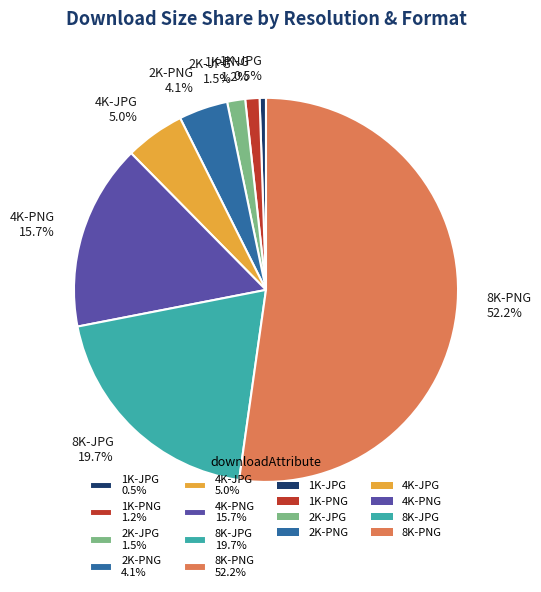

What is the ratio of the value at 4K-PNG 15.7% to the value at 8K-PNG 52.2%?

0.3